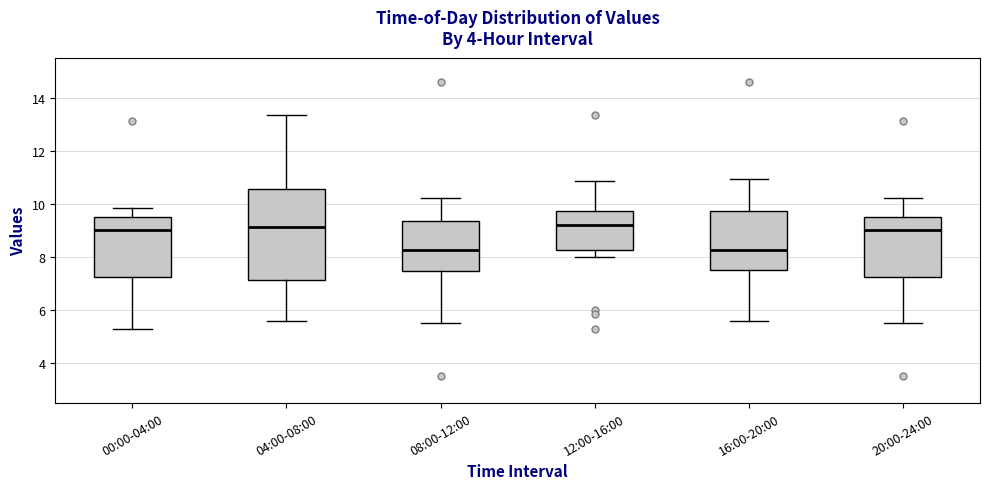

Where does the upper whisker of the box for 16:00-20:00 end on the y-axis? The values are not printed on the chart, so give them approximately, as read against the axis.

11.0